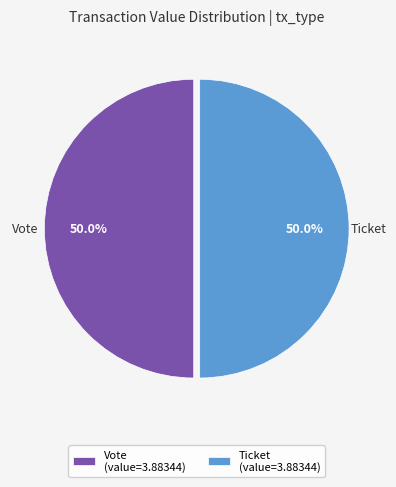

What portion of the pie excludes Vote (value=3.88344)?

50.0%